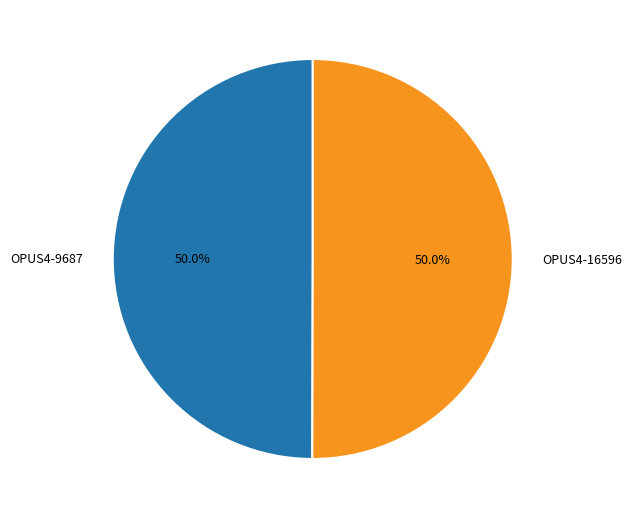

How many segments does this pie chart have?

2